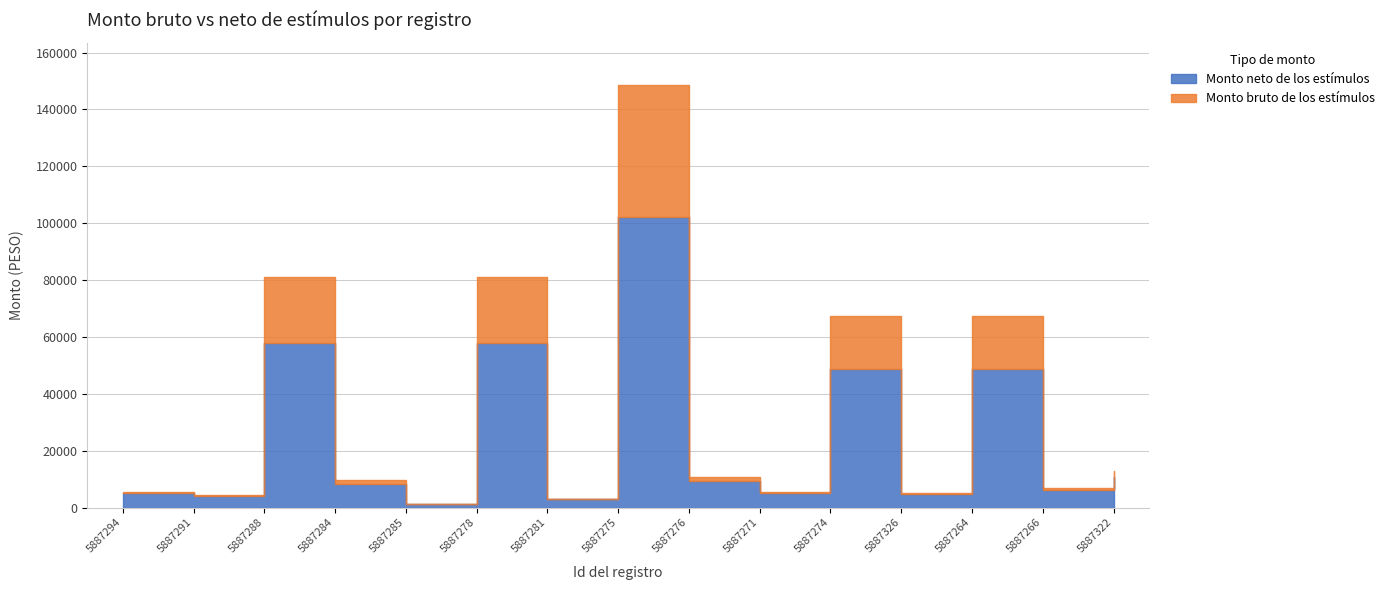

Where is Monto neto de los estímulos nearest to the value 51805?

5887274